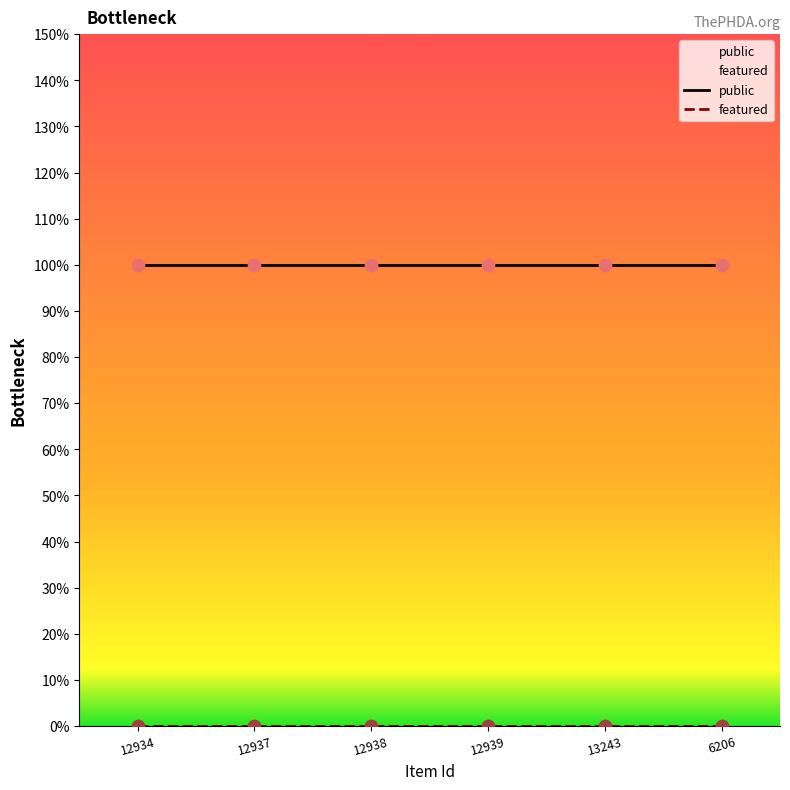

Which series contains the lowest Y value?

featured